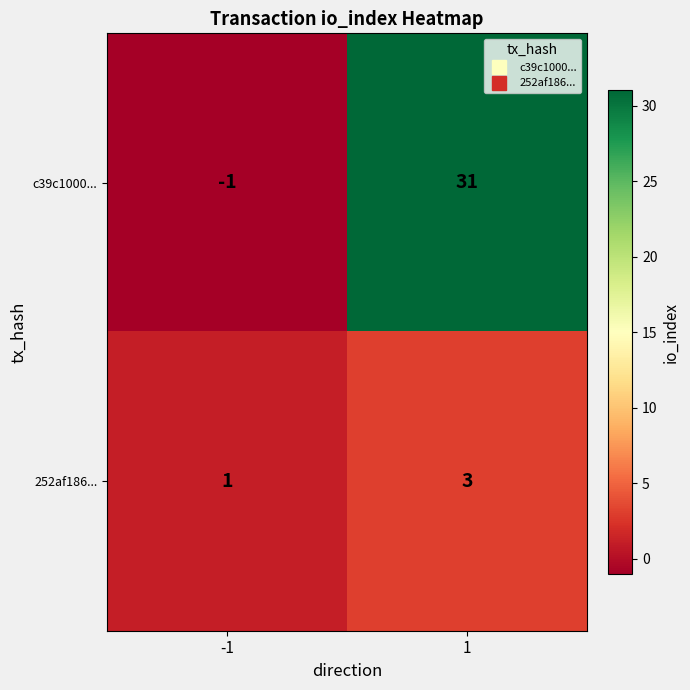

How many negative values does the c39c1000... series have?

1